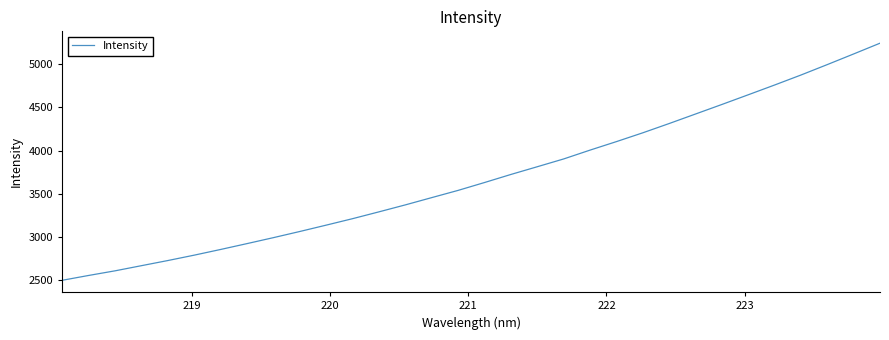

What is the greatest value displayed?

5240.0